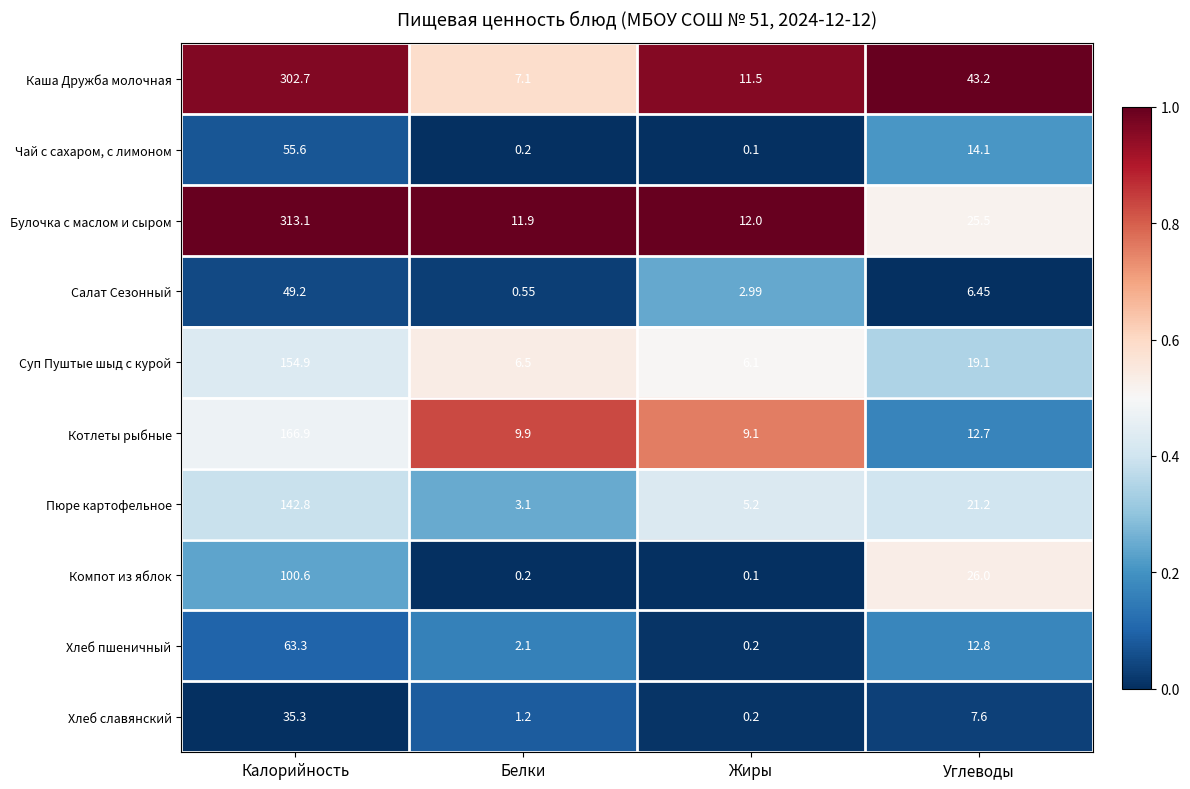

Between Жиры and Углеводы, which series saw the biggest shift?

Каша Дружба молочная